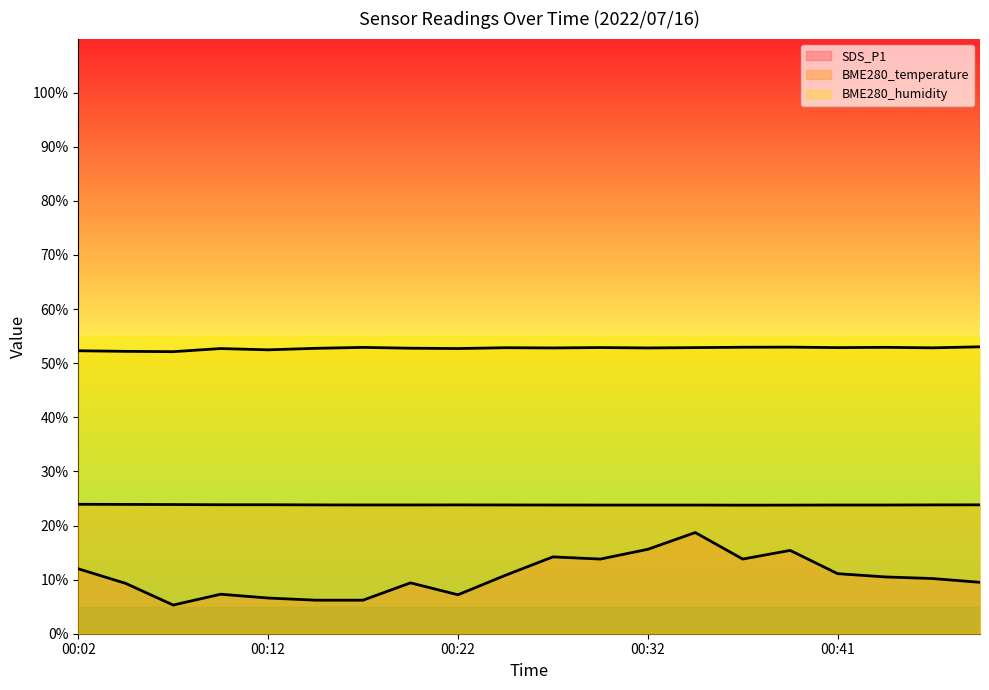

Is it true that BME280_humidity equals 72.2 at 00:24?

False